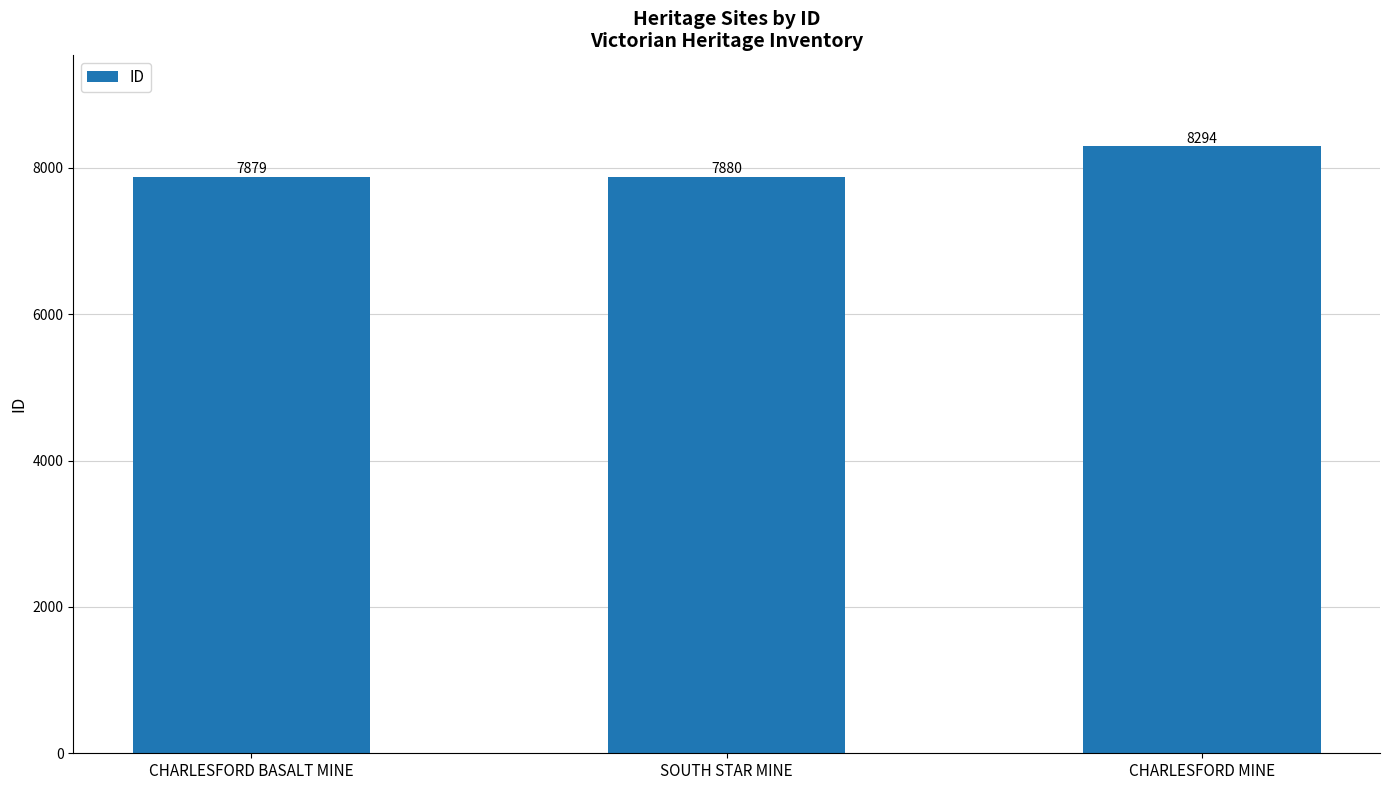

What is the greatest value displayed?

8294